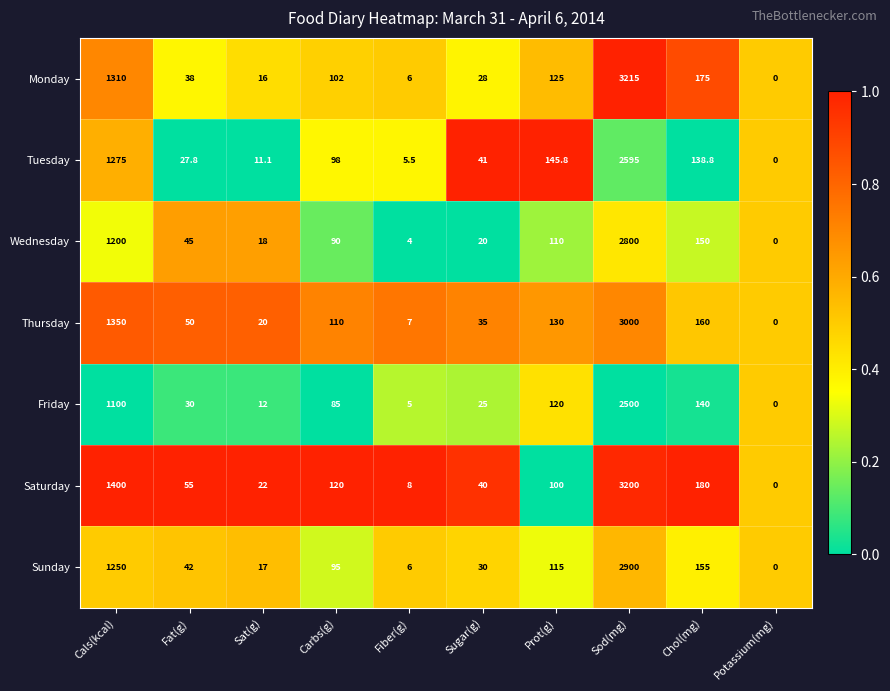

What is the difference between the highest and lowest values at Sat(g)?

10.9